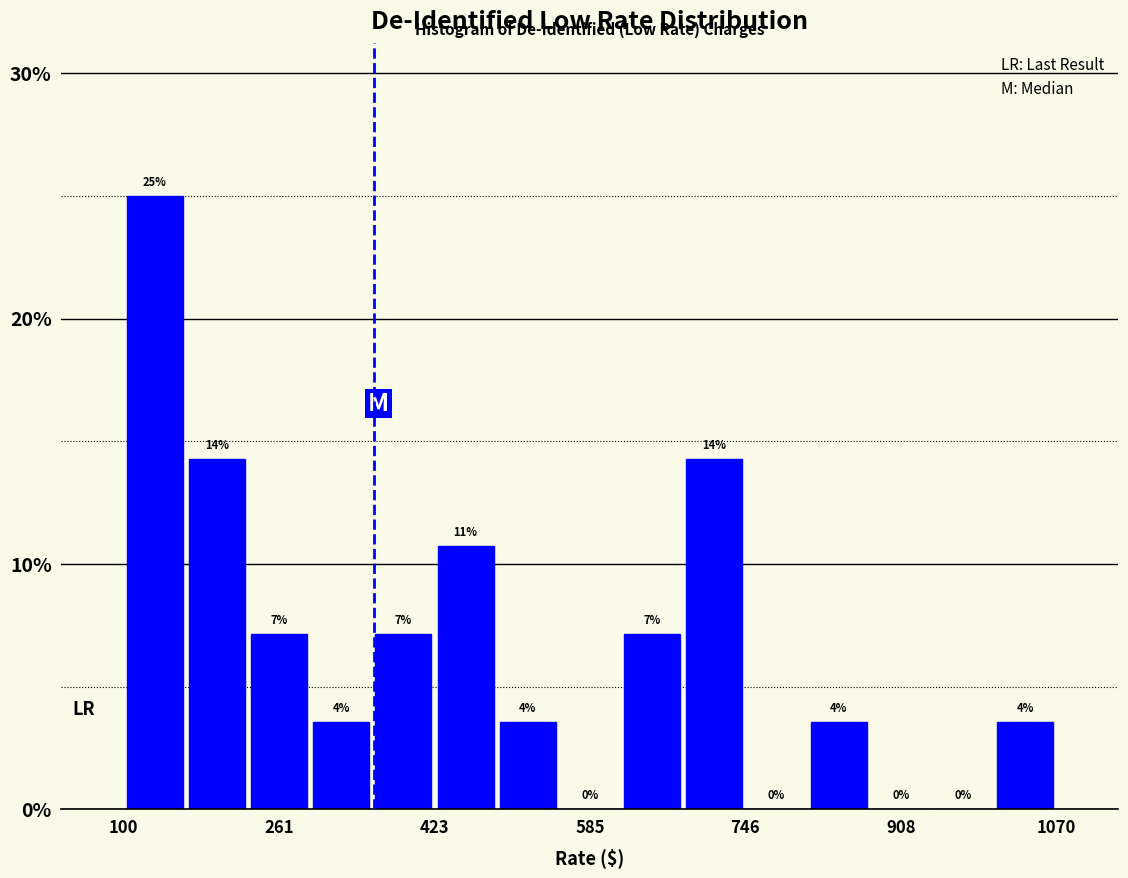

Read against the x-axis, roughly where is the centre of the tallest bar?

140